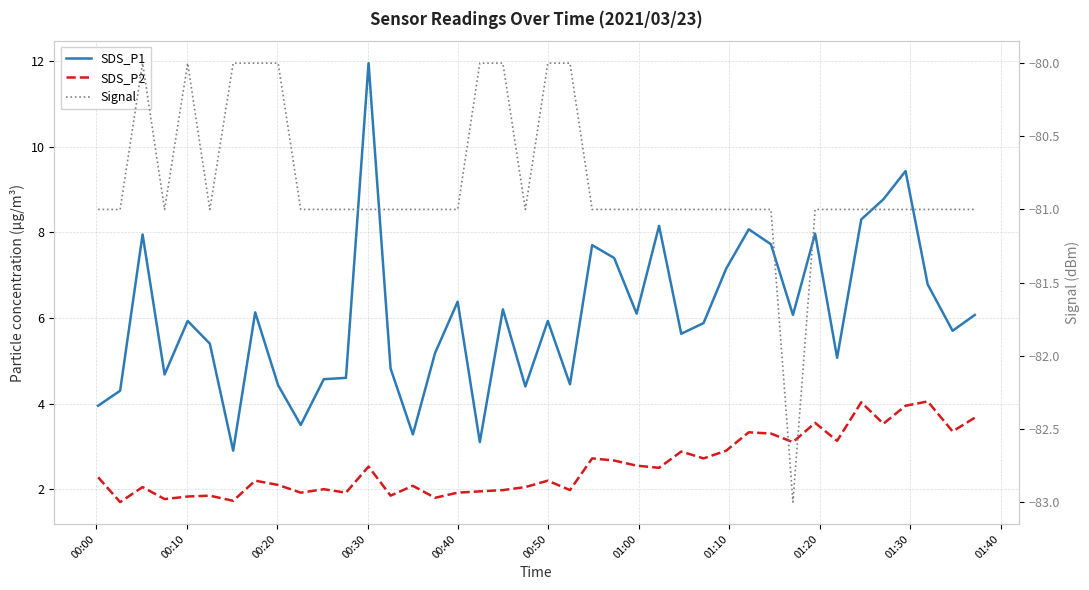

What are all the series names shown in the legend?

SDS_P1, SDS_P2, Signal